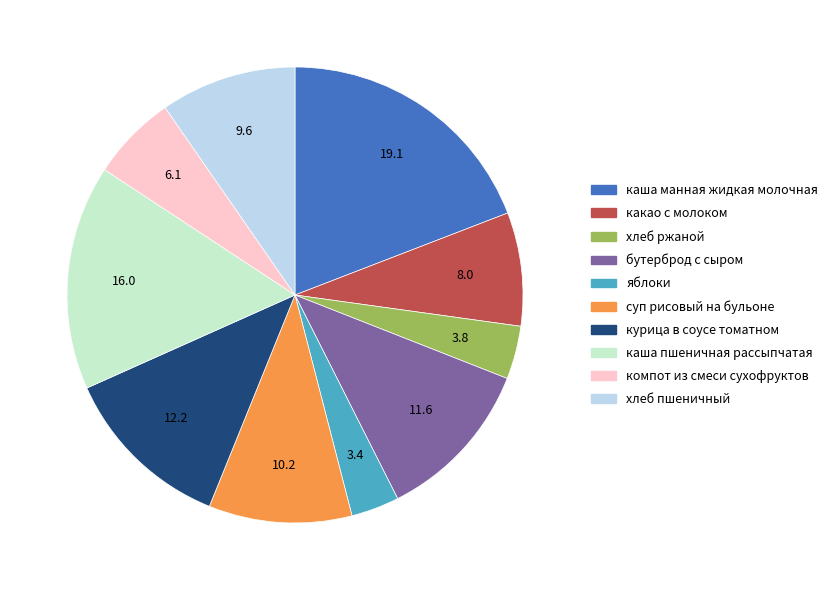

Do какао с молоком and каша манная жидкая молочная together represent more than half of the pie?

No